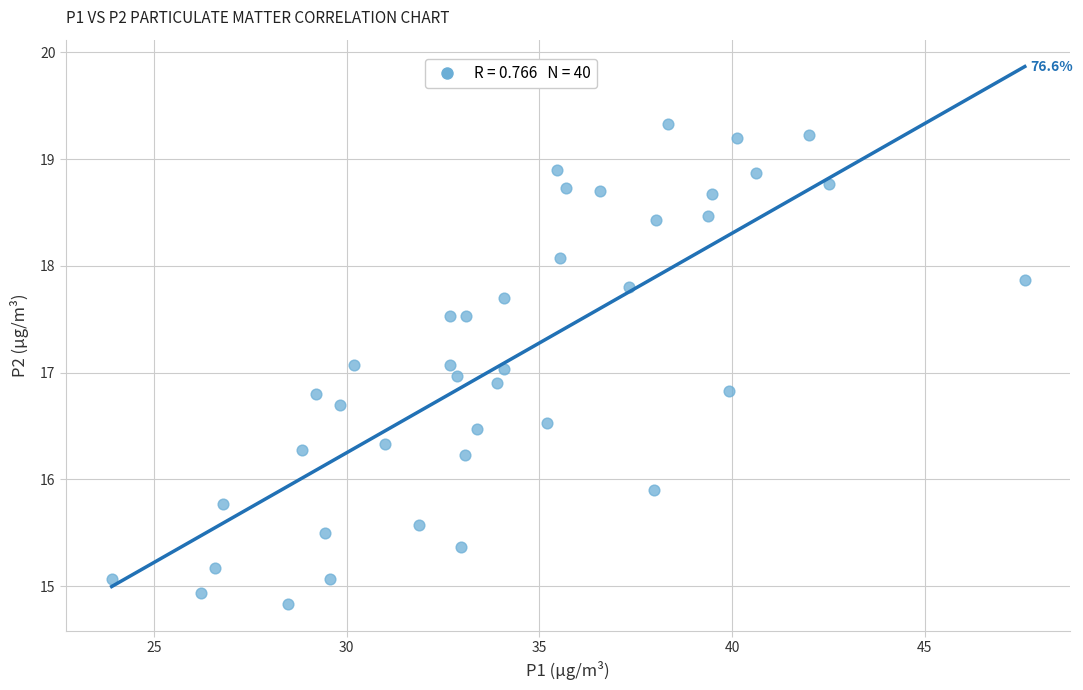

What is the range of X values (max minus min)?

23.7